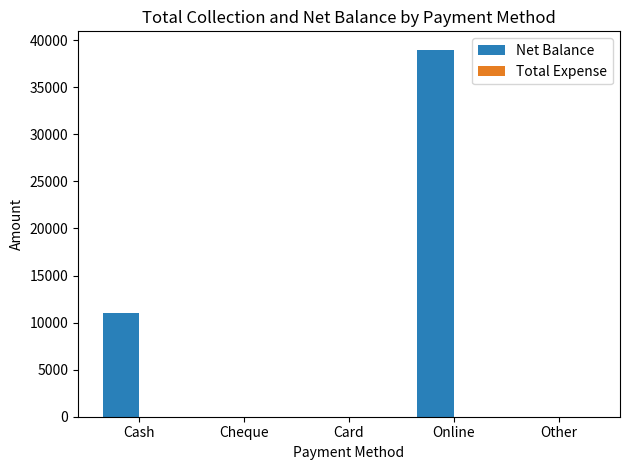

What is the sum of all values?

50000